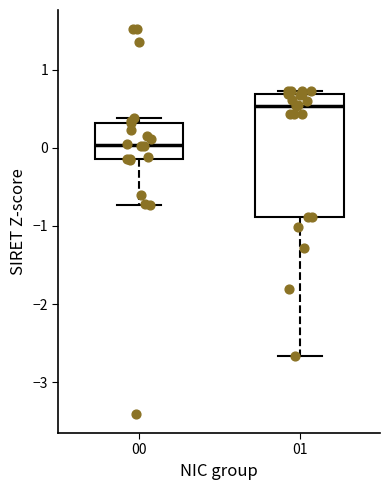

Which box is the tallest, from its lower edge to its upper edge?

01